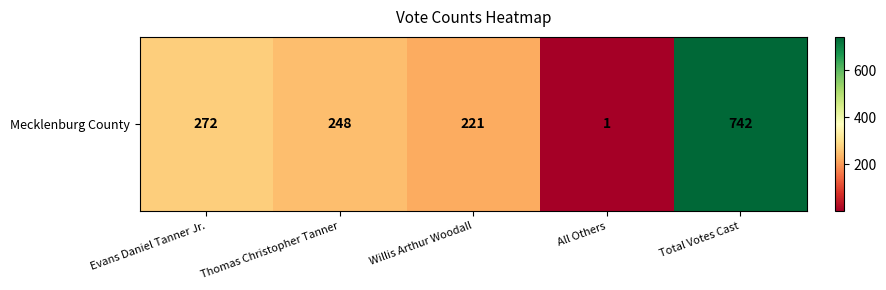

List the labels in order of value, largest first.

Total Votes Cast, Evans Daniel Tanner Jr., Thomas Christopher Tanner, Willis Arthur Woodall, All Others